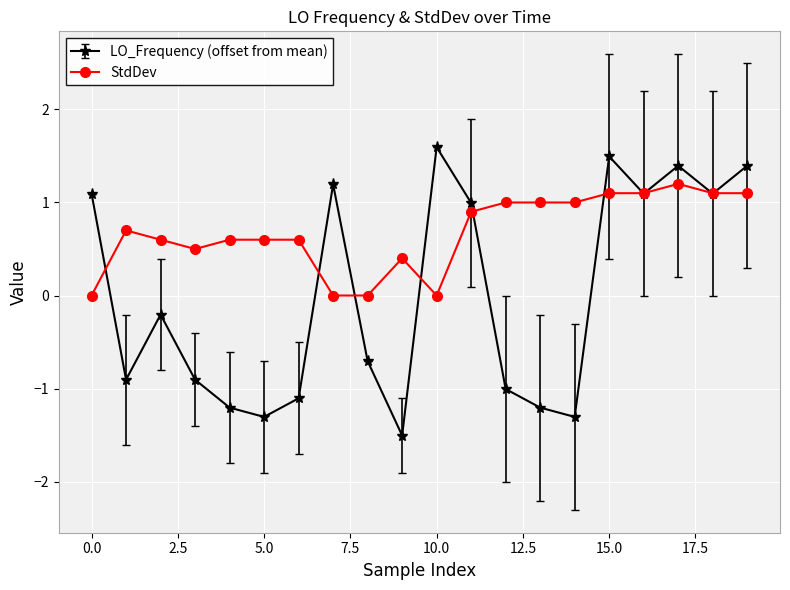

What is the smallest value displayed?

-1.5